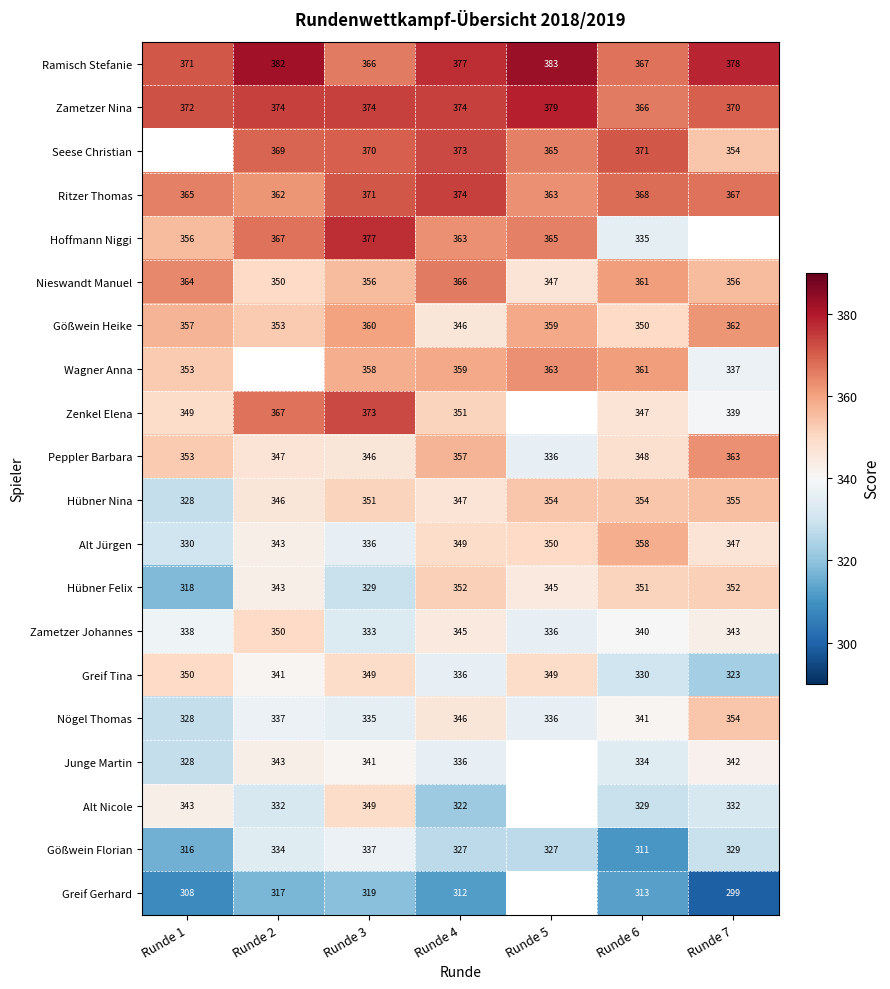

Which category has the lowest value in the Nieswandt Manuel series?

Runde 5